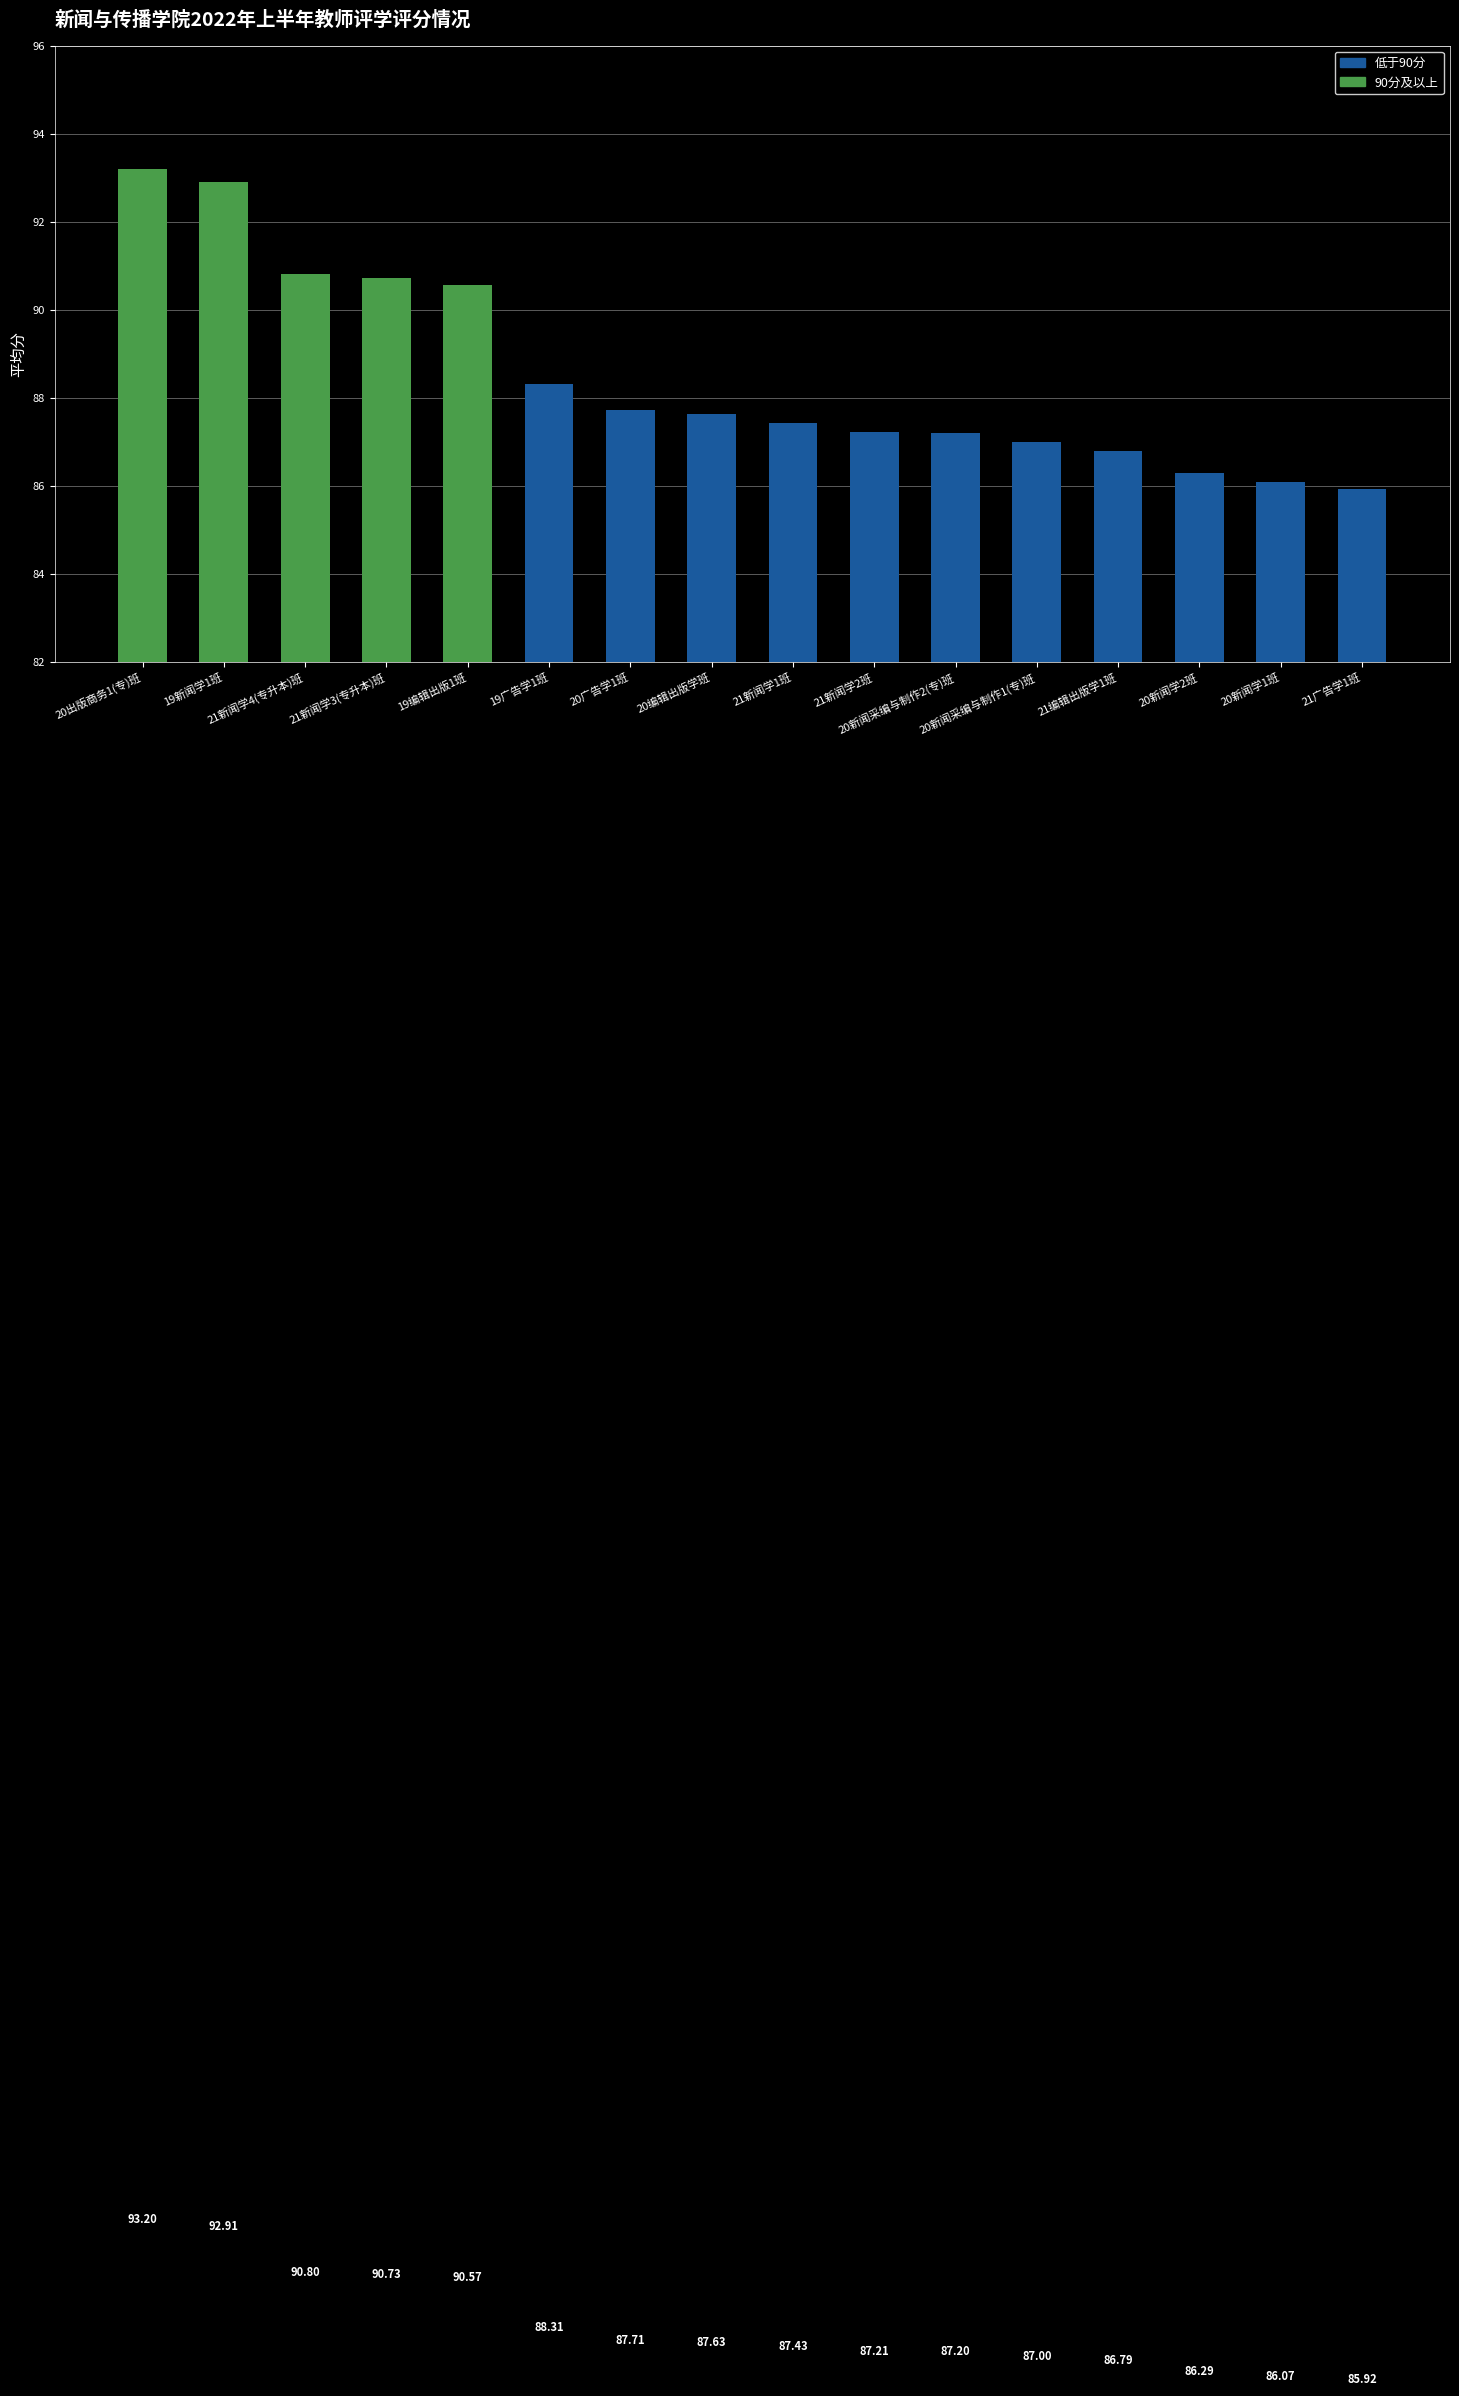

How many values are below 87?

4